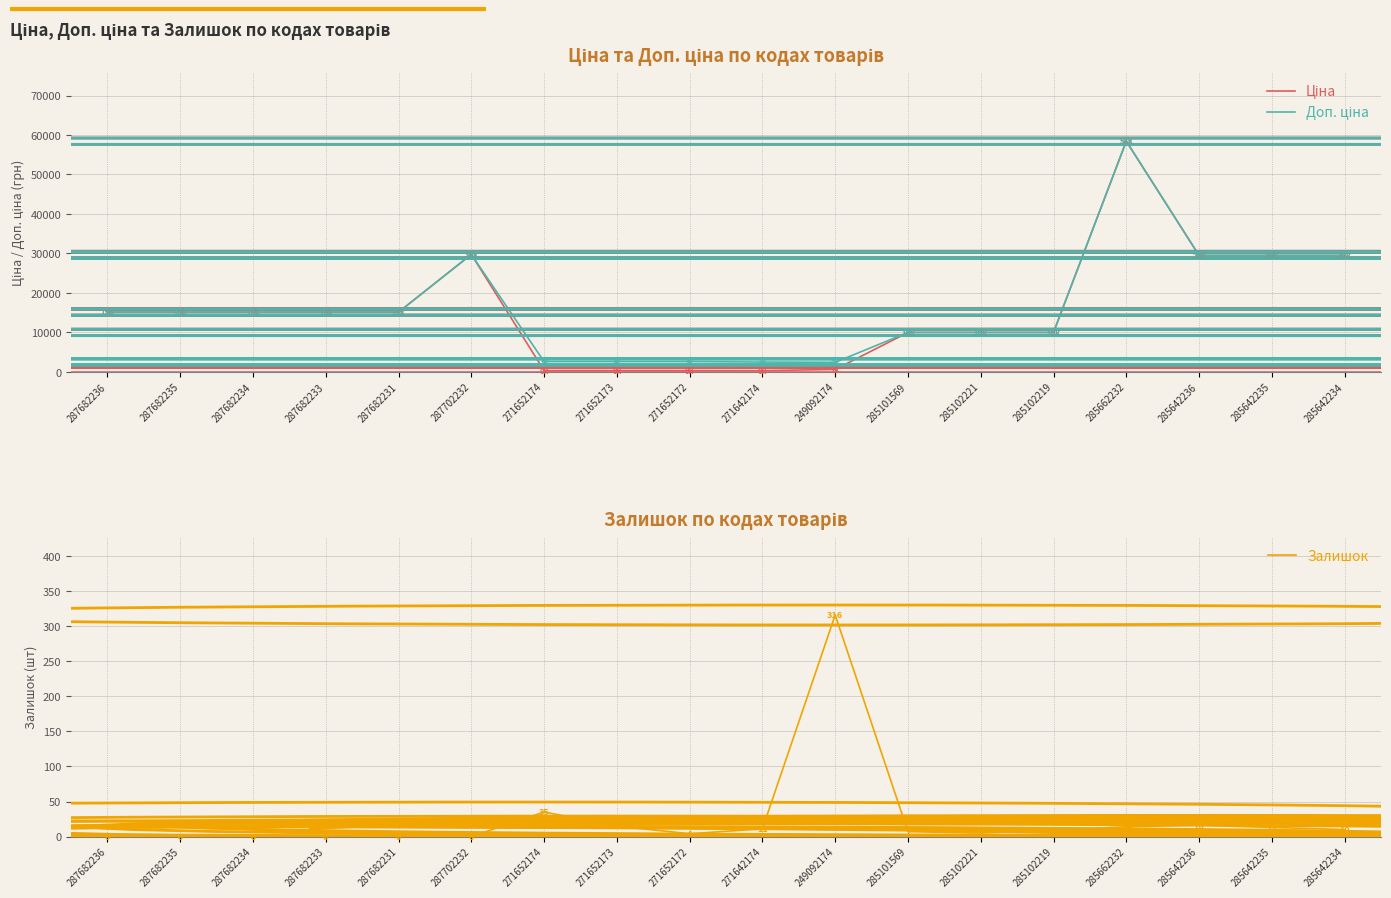

What is the label of the 9th point from the left?

271652172